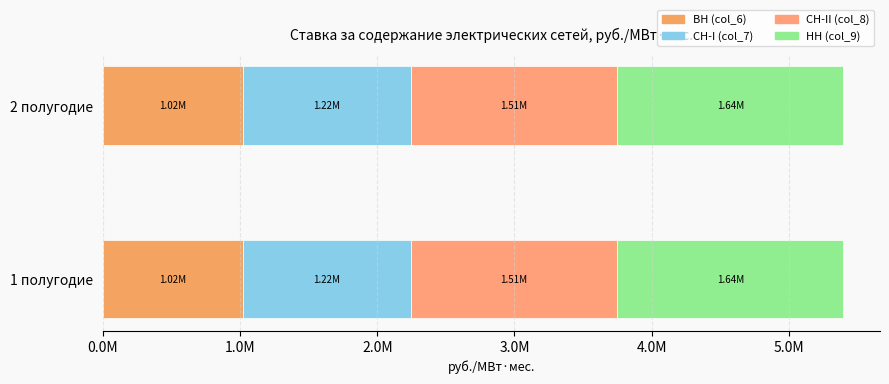

The value of СН-II (col_8) at 2 полугодие is 2217612.4. True or false?

False